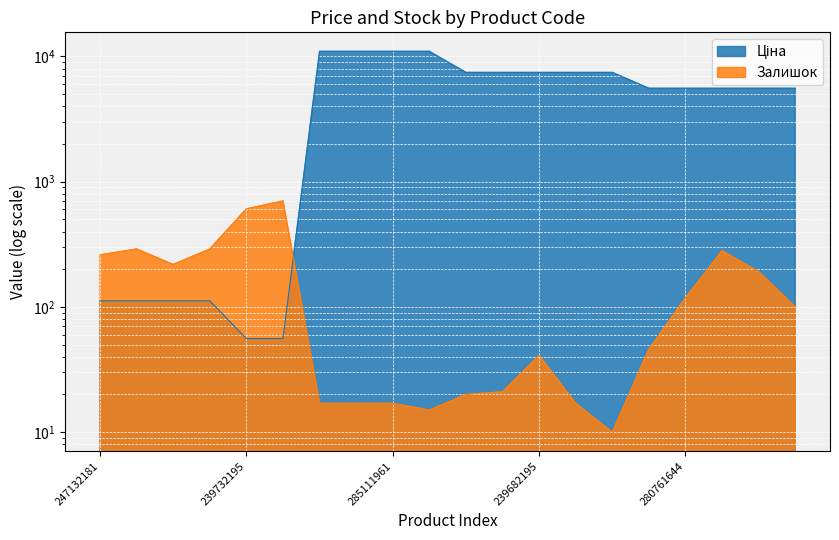

What is the label of the 5th point from the right?

280761652